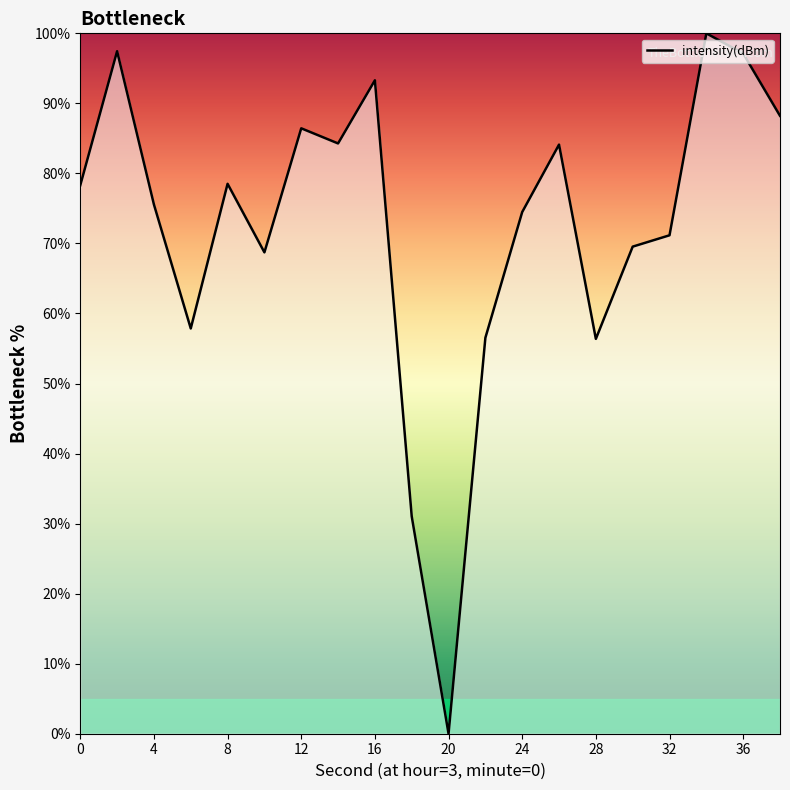

True or false: the data has more than 0 interior local peaks.

True